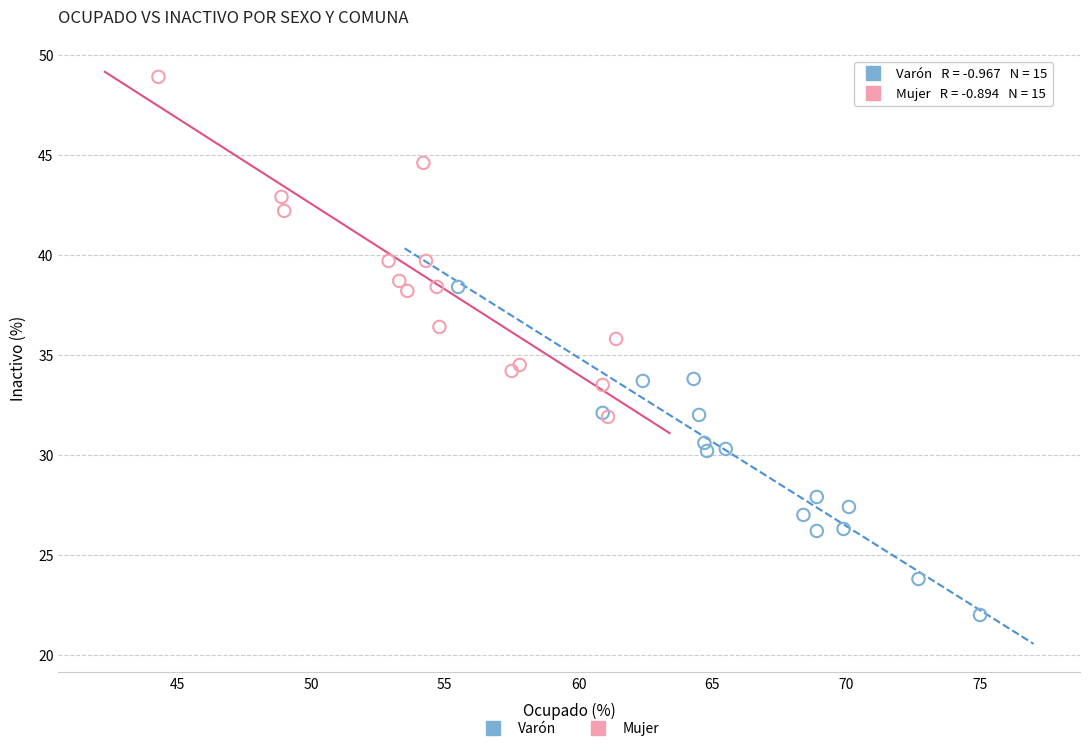

Which series reaches the minimum Y coordinate?

Varón